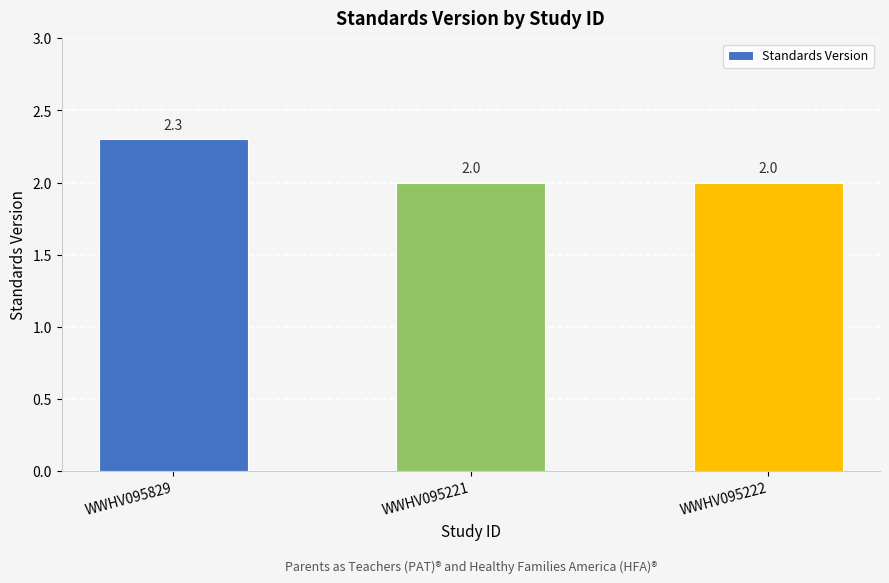

Read the value at WWHV095222.

2.0